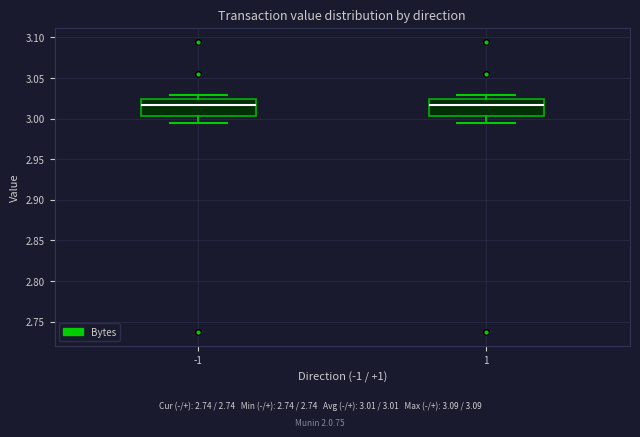

Reading left to right, read every box against the y-axis: the position of its median line, the range the box covers, and the ends of its whiskers. The values are not printed on the chart, so give them approximately, as read against the axis.

-1: median 3.015, box 3.005 to 3.025, whiskers 2.995 to 3.030
1: median 3.015, box 3.005 to 3.025, whiskers 2.995 to 3.030